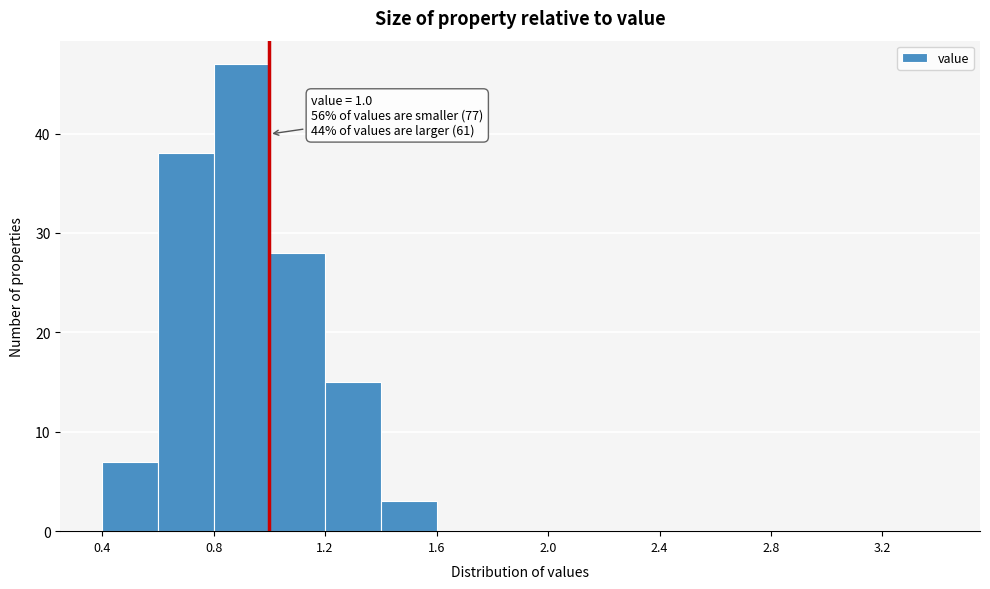

Which range on the x-axis has the tallest bar?

0.8 to 1.0